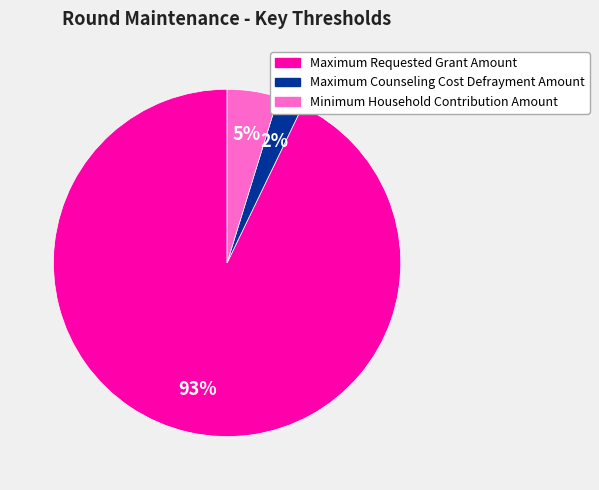

Which has a higher value, Minimum Household Contribution Amount or Maximum Requested Grant Amount?

Maximum Requested Grant Amount